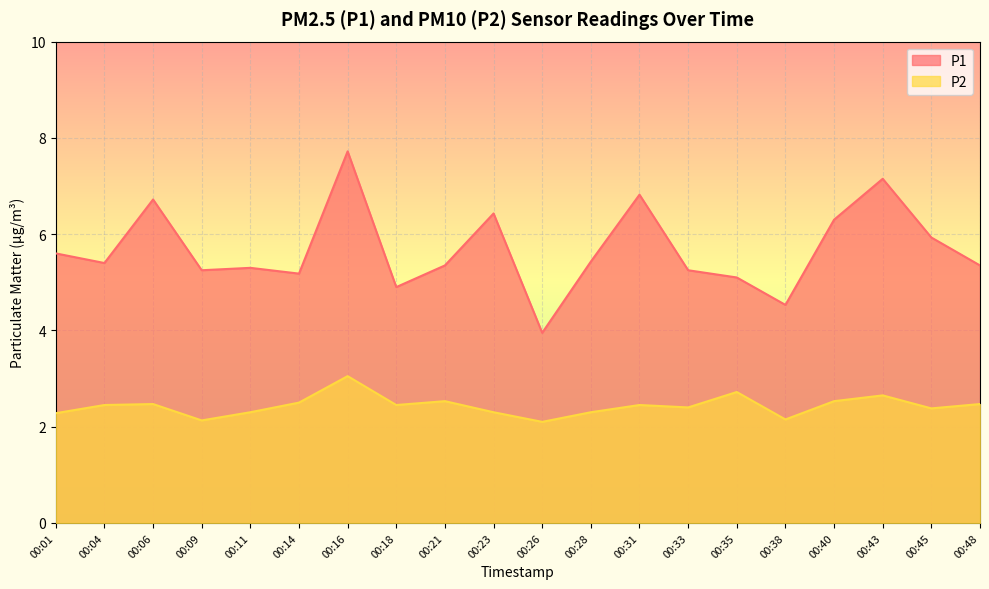

Reading left to right, what are all the values shown in this chart?

P1: 00:01=5.6	00:04=5.4	00:06=6.7	00:09=5.2	00:11=5.3	00:14=5.2	00:16=7.7	00:18=4.9	00:21=5.3	00:23=6.4	00:26=4.0	00:28=5.4	00:31=6.8	00:33=5.2	00:35=5.1	00:38=4.5	00:40=6.3	00:43=7.2	00:45=5.9	00:48=5.3
P2: 00:01=2.3	00:04=2.5	00:06=2.5	00:09=2.1	00:11=2.3	00:14=2.5	00:16=3.0	00:18=2.5	00:21=2.5	00:23=2.3	00:26=2.1	00:28=2.3	00:31=2.5	00:33=2.4	00:35=2.7	00:38=2.1	00:40=2.5	00:43=2.6	00:45=2.4	00:48=2.5